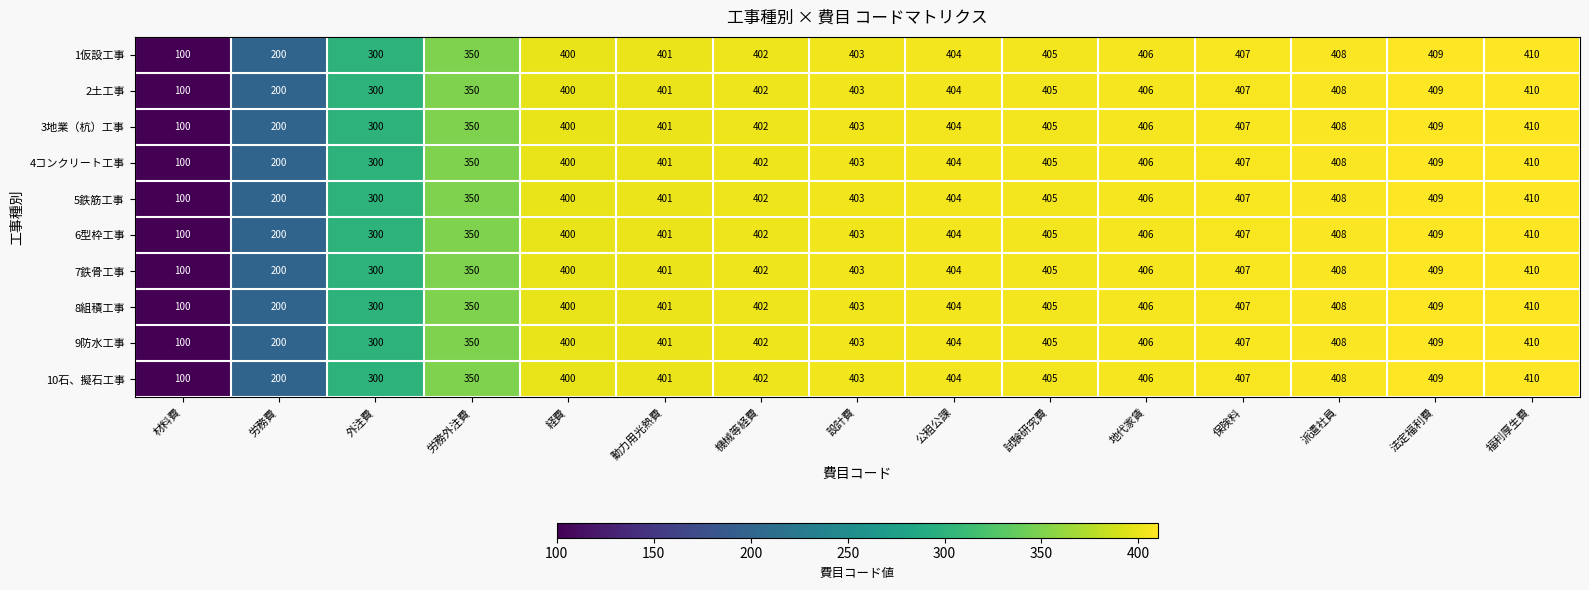

Read the 10石、擬石工事 value at 保険料, to the nearest 10.

410